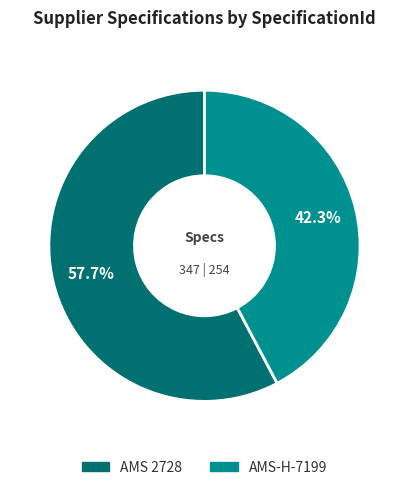

What is the largest slice in the pie chart?

AMS 2728